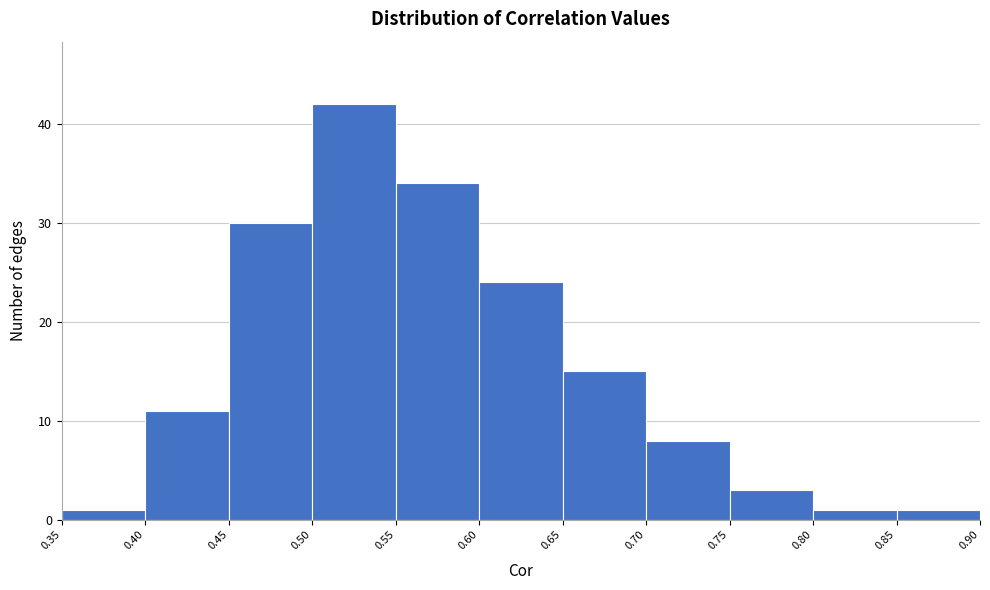

How tall is the bar that spans 0.55 to 0.60 on the x-axis? The values are not printed on the chart, so give them approximately, as read against the axis.

34